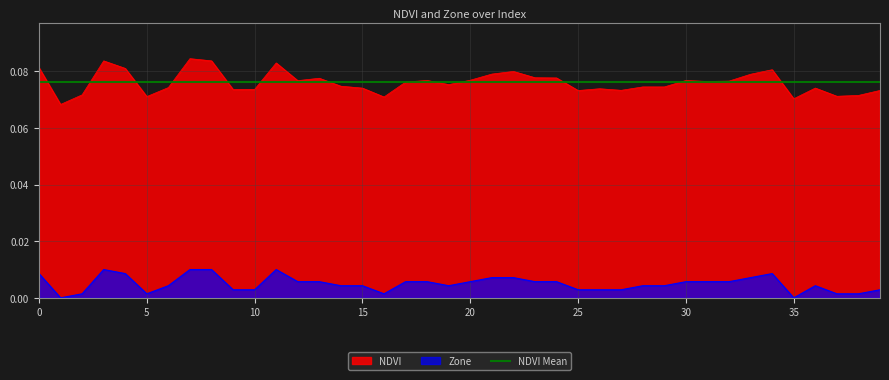

What is the average value of the NDVI series?

0.1